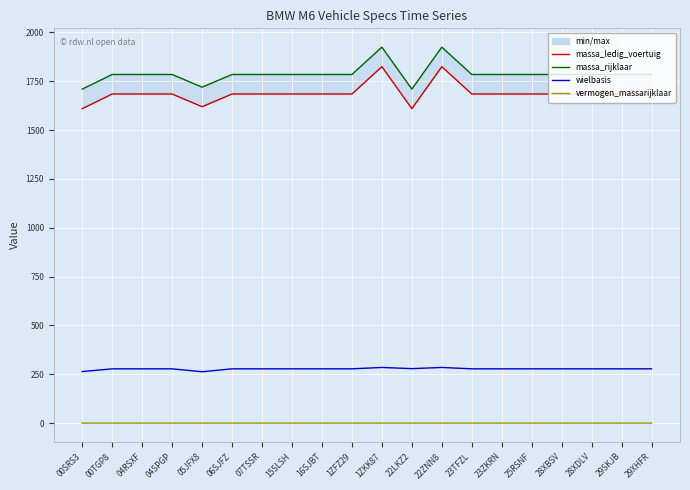

Reading left to right, extract all data points from this chart.

massa_ledig_voertuig: 1610.0	1685.0	1685.0	1685.0	1620.0	1685.0	1685.0	1685.0	1685.0	1685.0	1825.0	1610.0	1825.0	1685.0	1685.0	1685.0	1685.0	1685.0	1685.0	1685.0
massa_rijklaar: 1710.0	1785.0	1785.0	1785.0	1720.0	1785.0	1785.0	1785.0	1785.0	1785.0	1925.0	1710.0	1925.0	1785.0	1785.0	1785.0	1785.0	1785.0	1785.0	1785.0
wielbasis: 264.0	278.0	278.0	278.0	263.0	278.0	278.0	278.0	278.0	278.0	285.0	279.0	285.0	278.0	278.0	278.0	278.0	278.0	278.0	278.0
vermogen_massarijklaar: 0.1	0.2	0.2	0.2	0.1	0.2	0.2	0.2	0.2	0.2	0.2	0.2	0.2	0.2	0.2	0.2	0.2	0.2	0.2	0.2